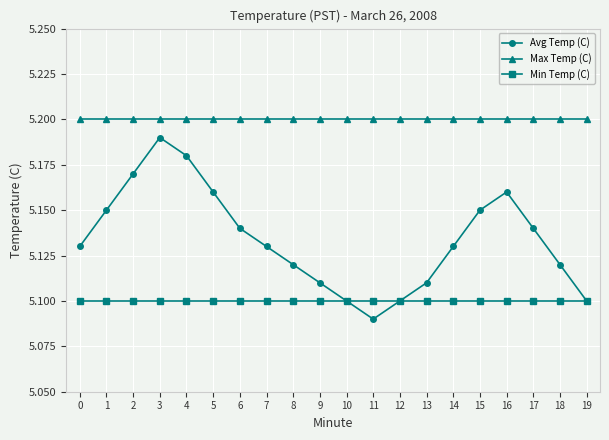

True or false: Avg Temp (C) has a value of 5.2 at 15.

True